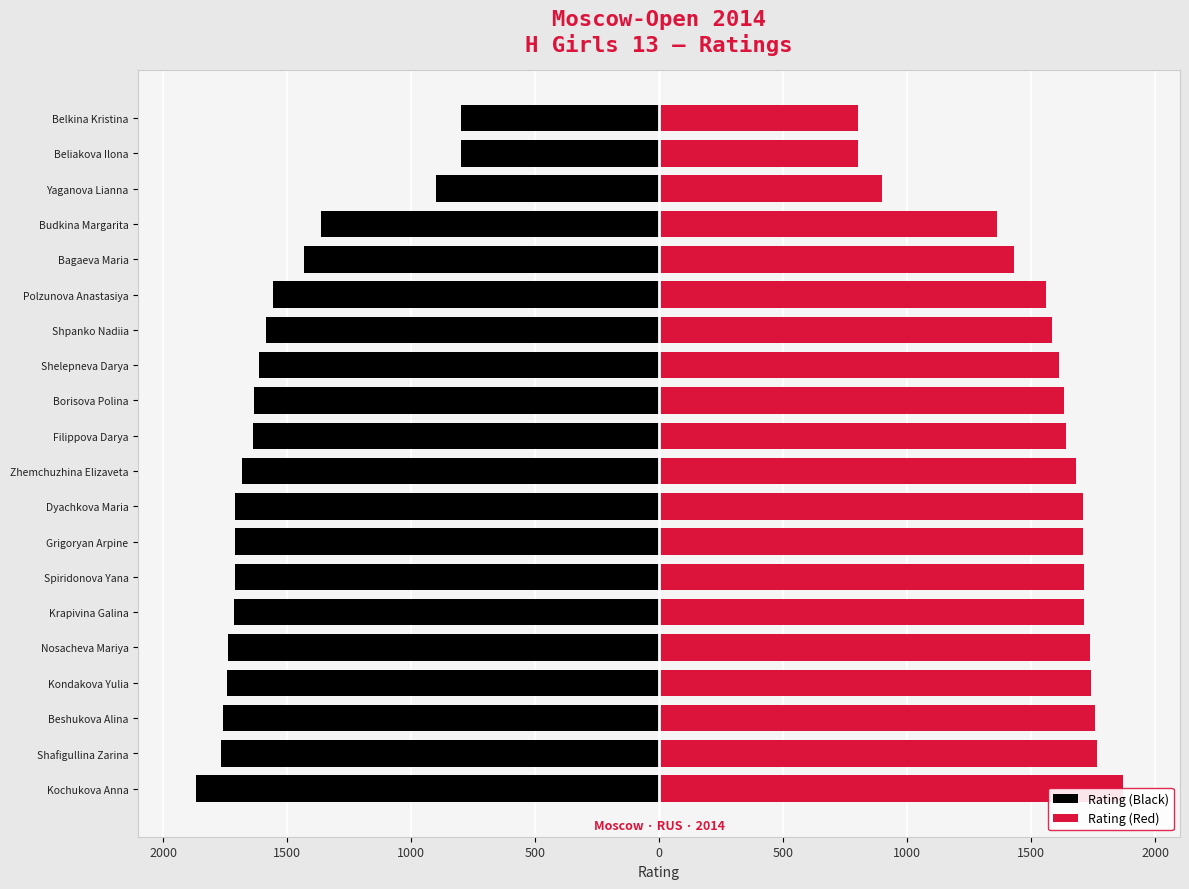

Rank the series by their average value, from lowest to highest.

Rating (Black), Rating (Red)